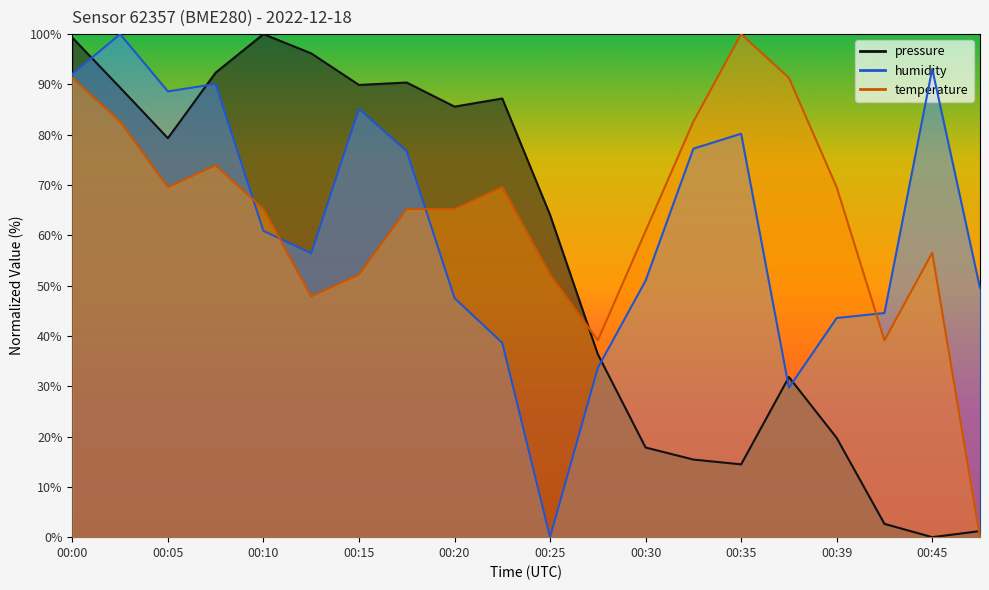

Rank the series by their average value, from highest to lowest.

temperature, humidity, pressure